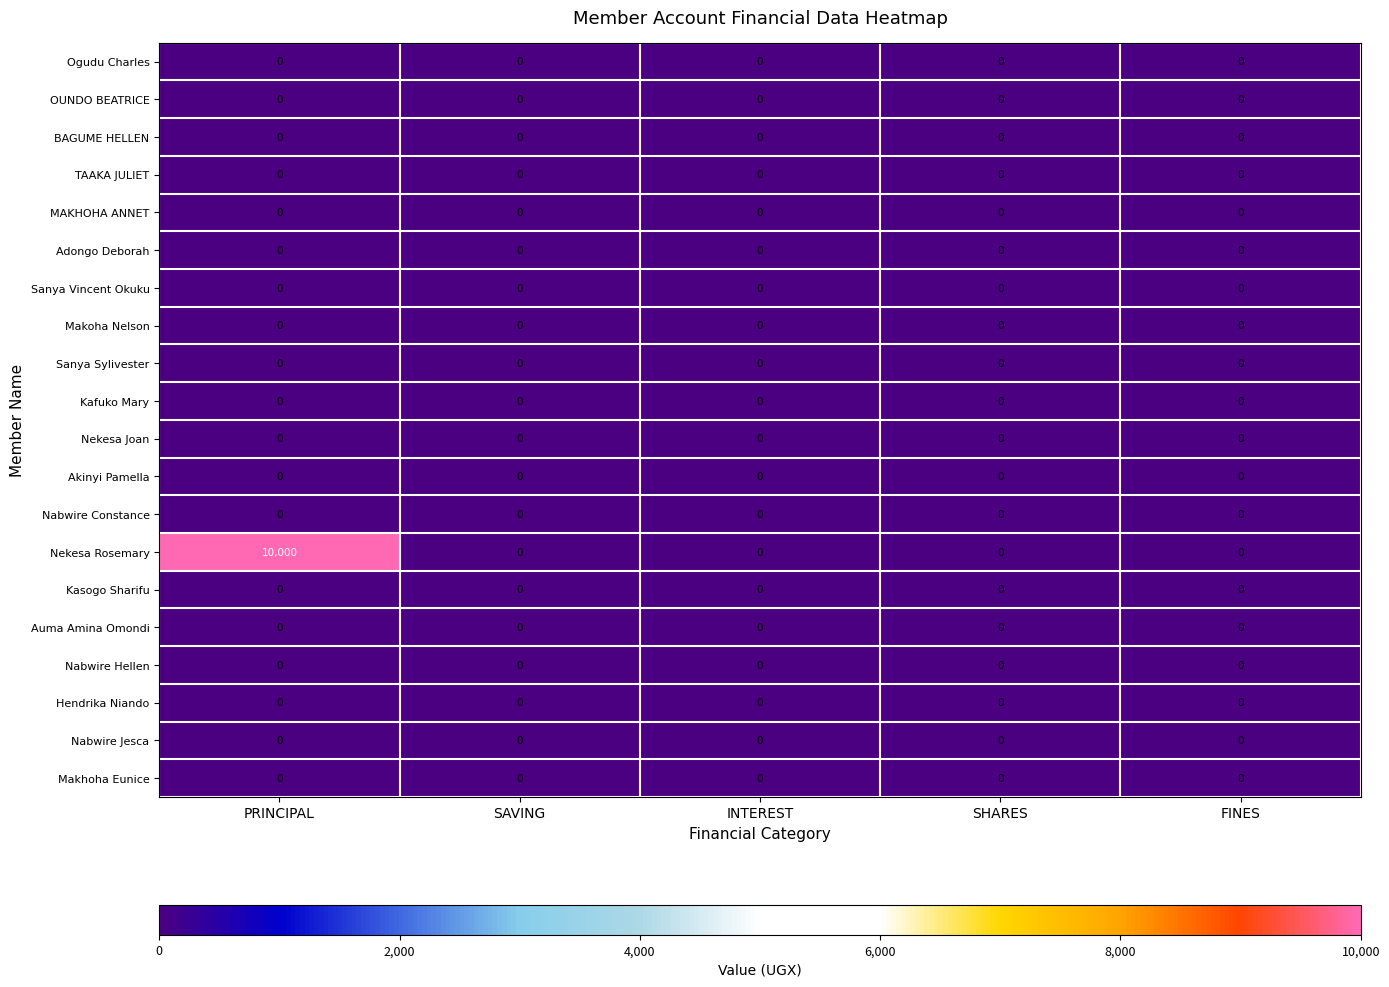

Which series has the widest spread of values?

Nekesa Rosemary